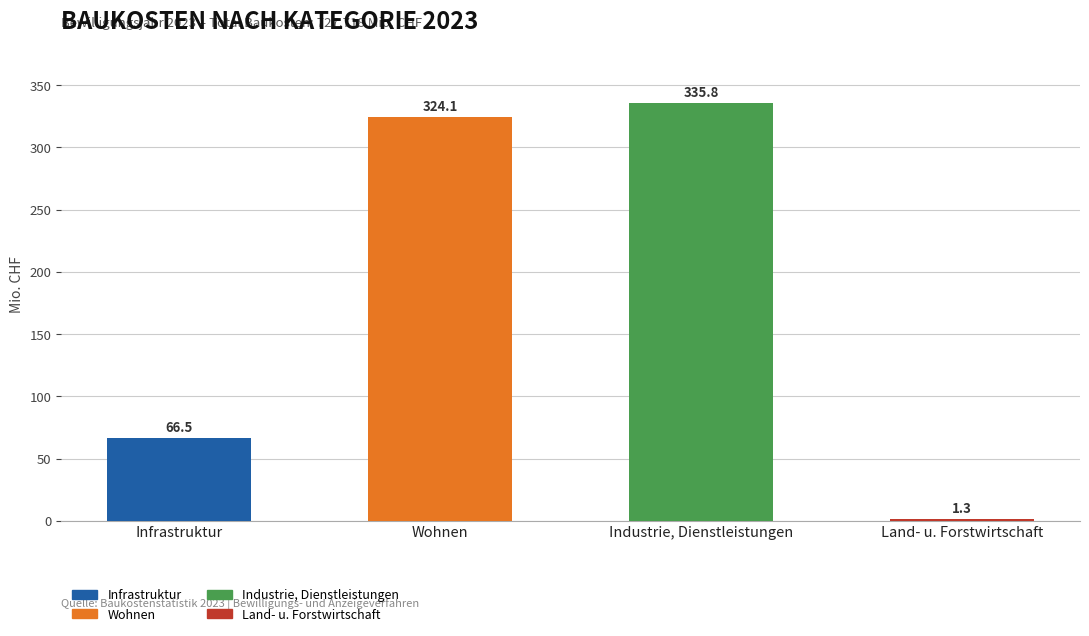

List the labels in order of value, largest first.

Industrie, Dienstleistungen, Wohnen, Infrastruktur, Land- u. Forstwirtschaft